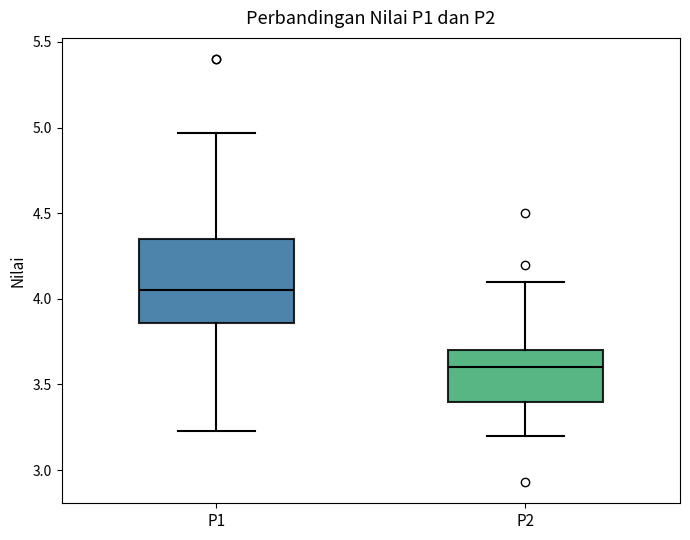

Reading left to right, read every box against the y-axis: the position of its median line, the range the box covers, and the ends of its whiskers. The values are not printed on the chart, so give them approximately, as read against the axis.

P1: median 4.05, box 3.85 to 4.35, whiskers 3.25 to 4.95
P2: median 3.60, box 3.40 to 3.70, whiskers 3.20 to 4.10